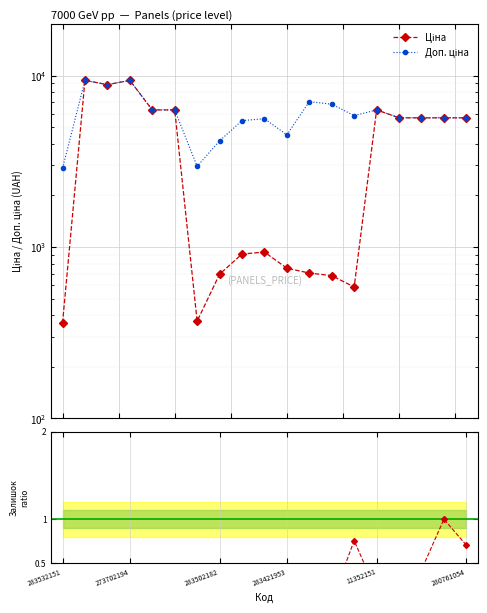

Does the chart display data point markers on the line(s)?

Yes